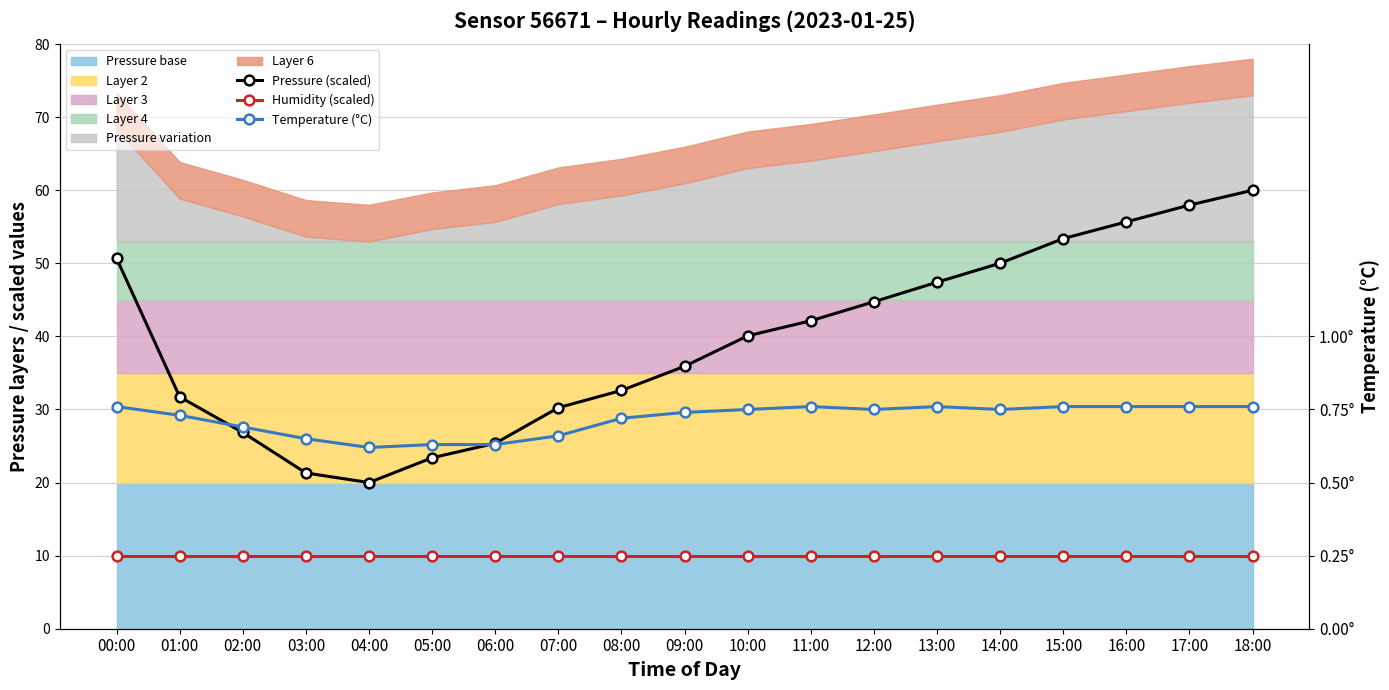

True or false: Humidity (scaled) and Pressure (scaled) intersect in this chart.

False